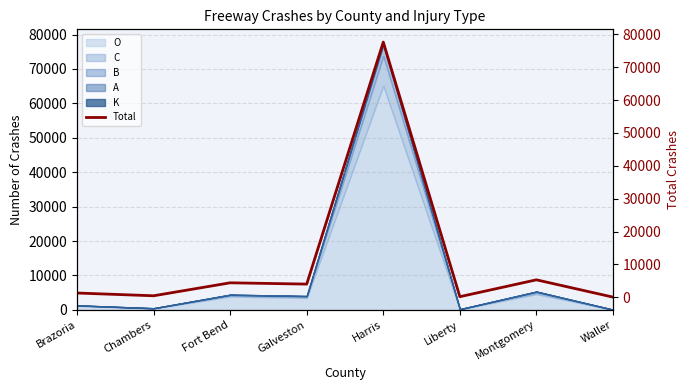

How many lines are shown in the chart?

1